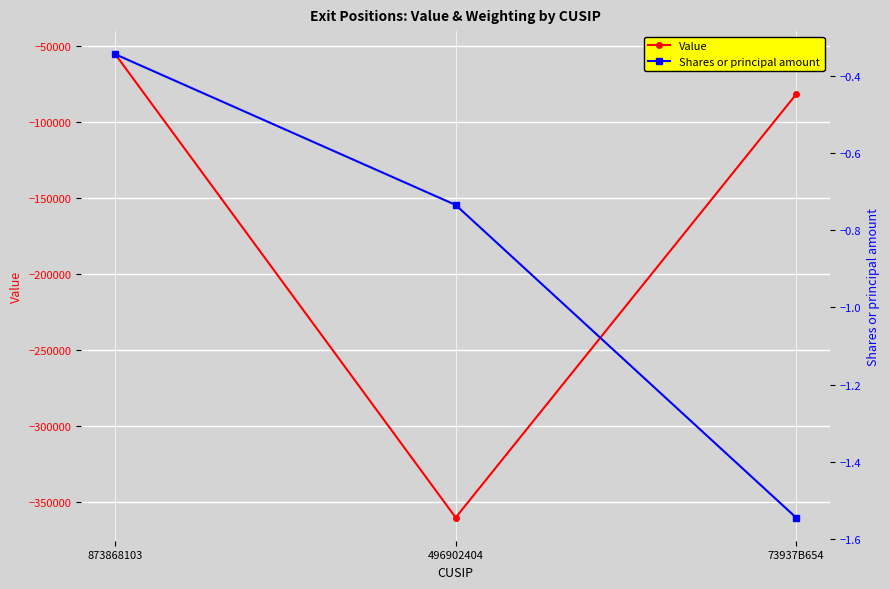

Rank the series at 73937B654 from lowest to highest value.

Value, Shares or principal amount